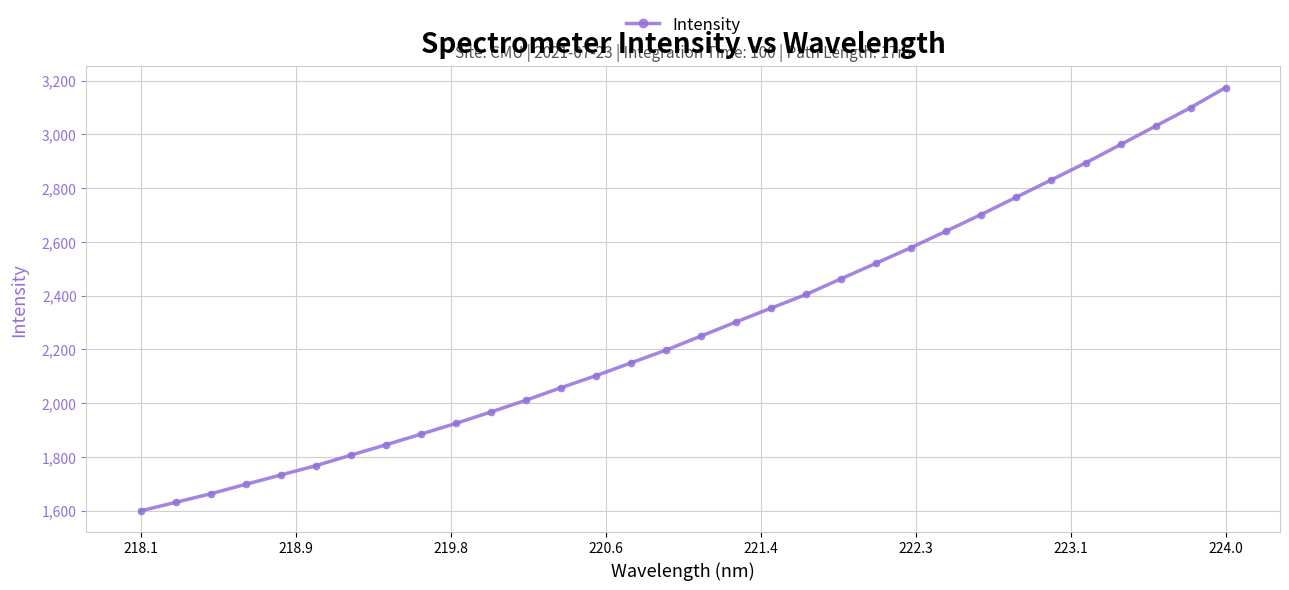

What is the smallest value displayed?

1599.3